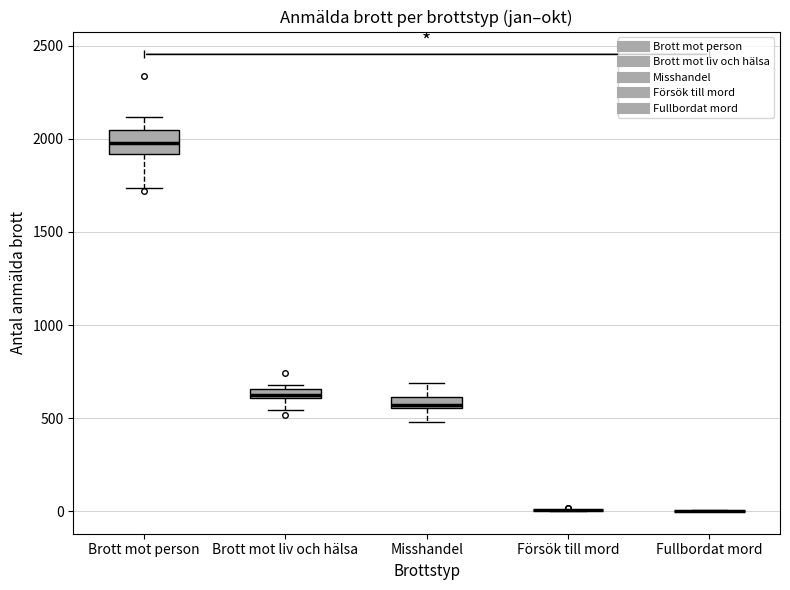

Where does the lower whisker of the box for Brott mot person end on the y-axis? The values are not printed on the chart, so give them approximately, as read against the axis.

1750